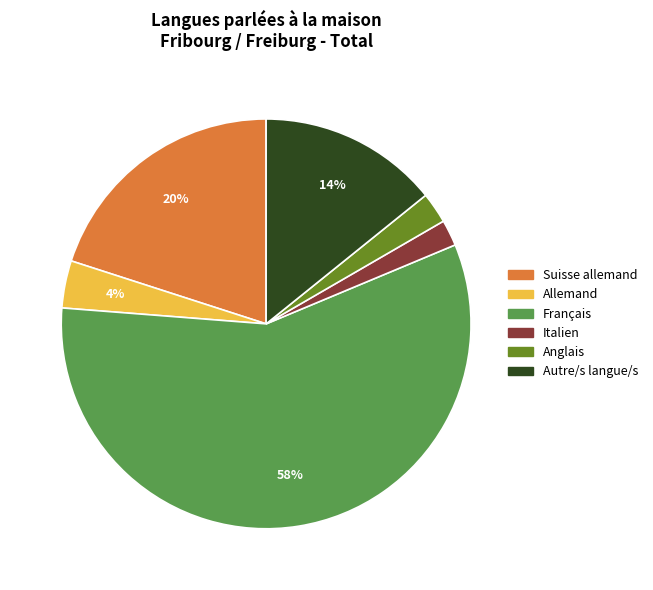

Which category has the biggest portion of the pie?

Français